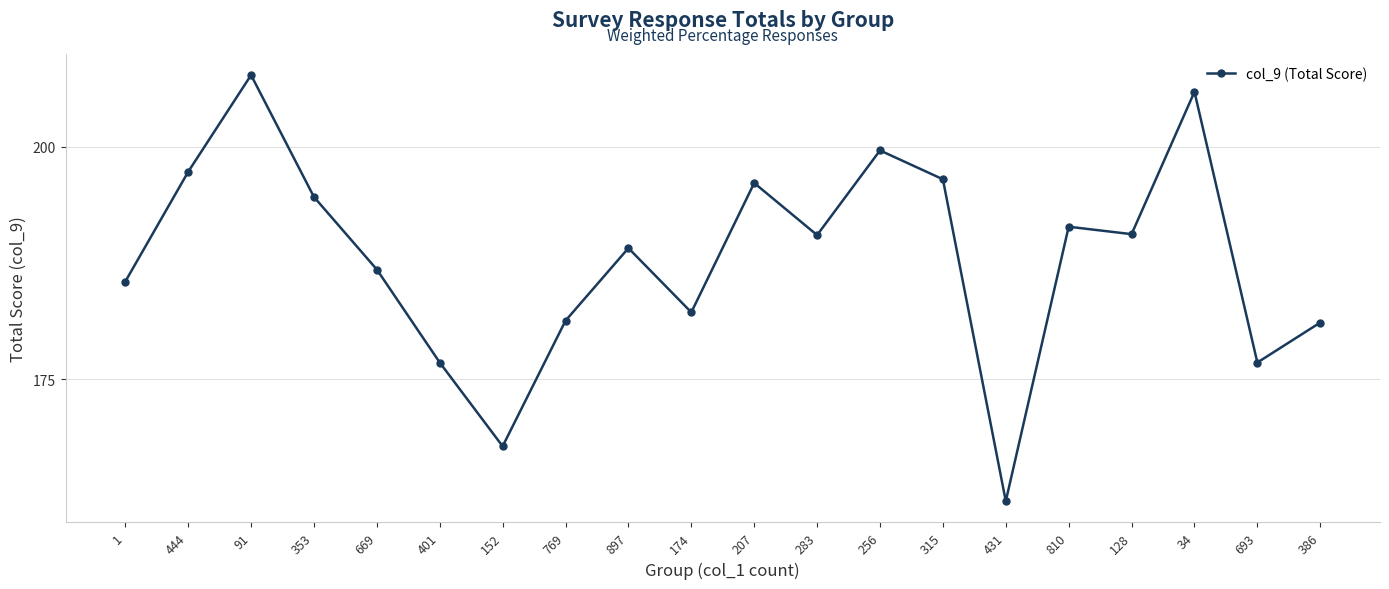

Which has a higher value, 128 or 1?

128